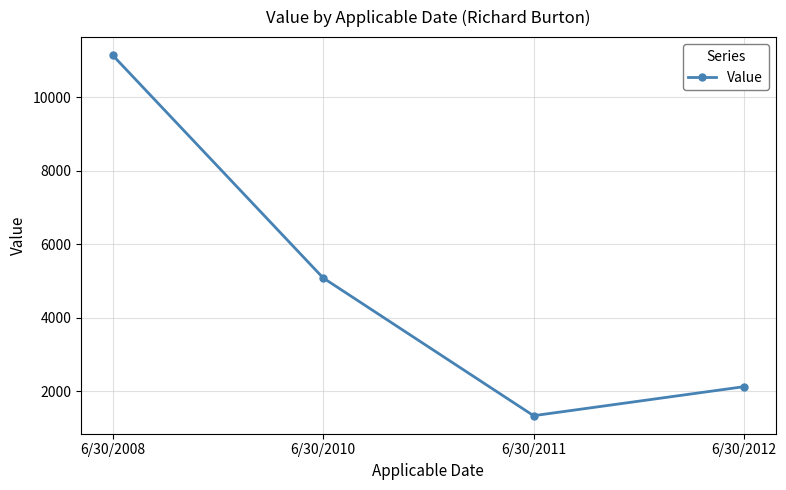

Reading right to left, what are all the values shown in this chart?

6/30/2012=2130	6/30/2011=1340	6/30/2010=5090	6/30/2008=11150